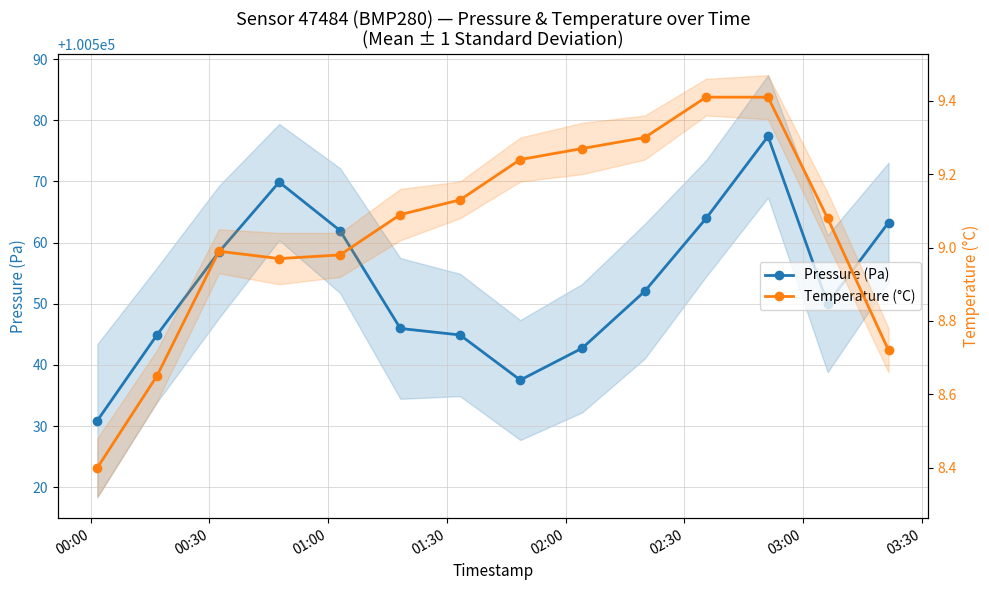

Is the value of Temperature (°C) at 01:00 greater than the value of Pressure (Pa) at 00:00?

No